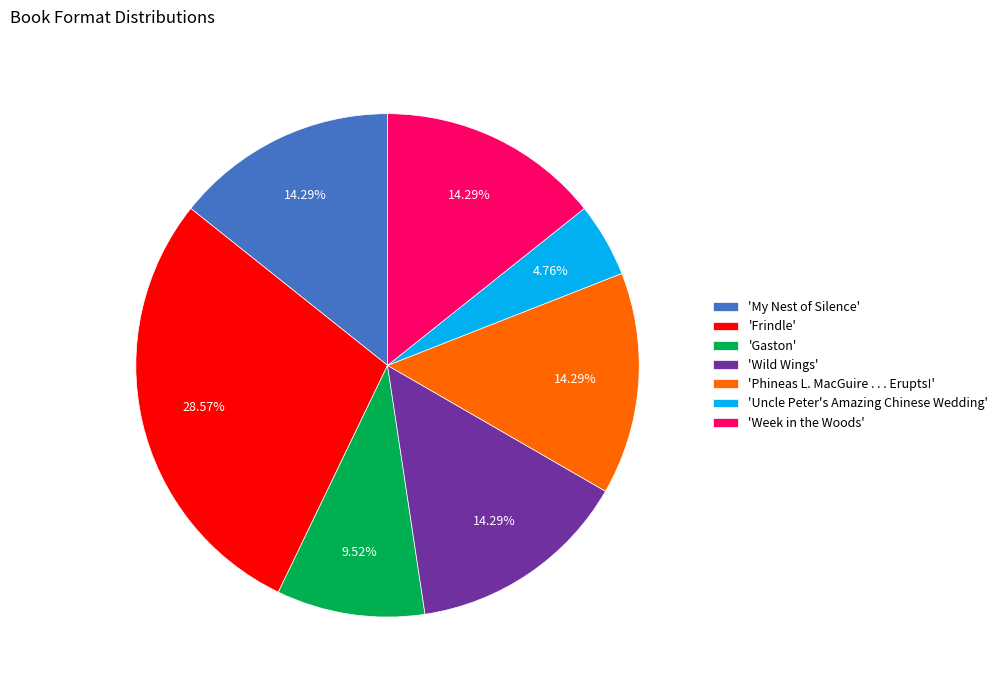

What is the largest slice in the pie chart?

'Frindle'